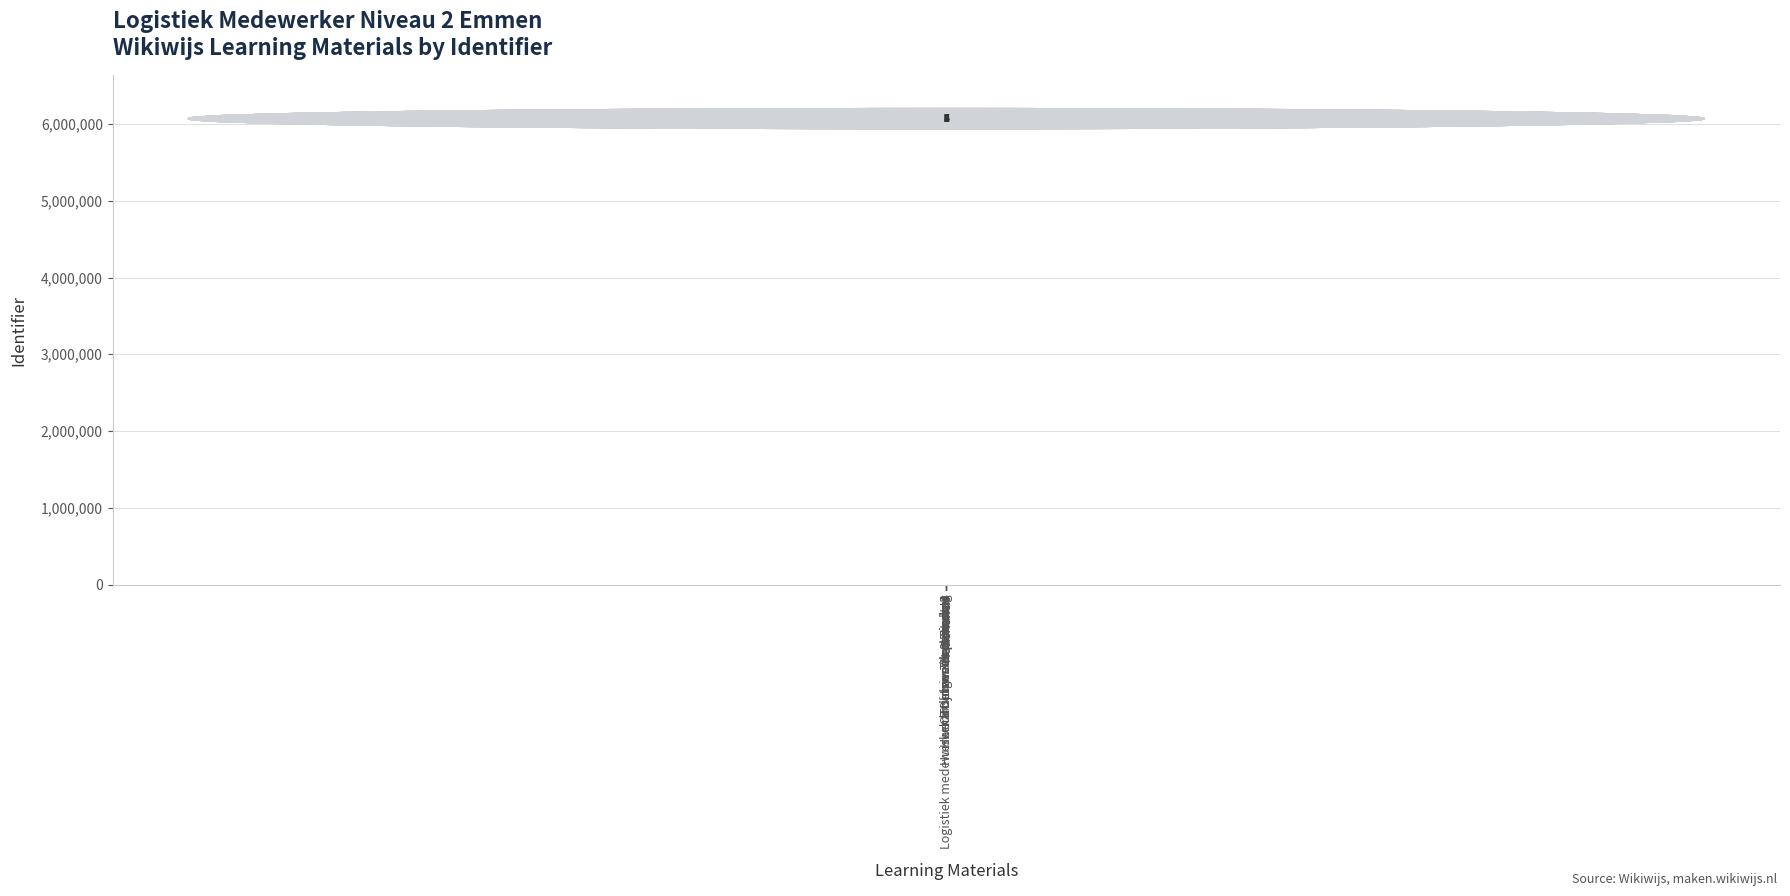

Is it true that the value at Logistiek medewerker BOL niveau 2 Emmen is 5921898?

True